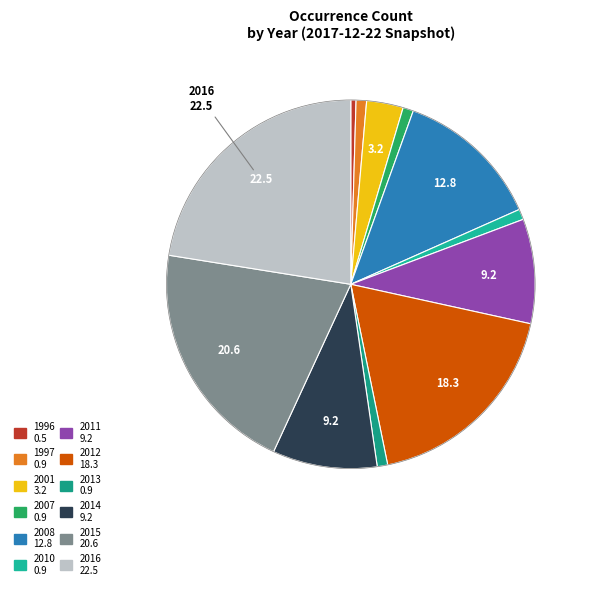

Approximately how many times larger is the value at 1997 compared to 2008?

0.1